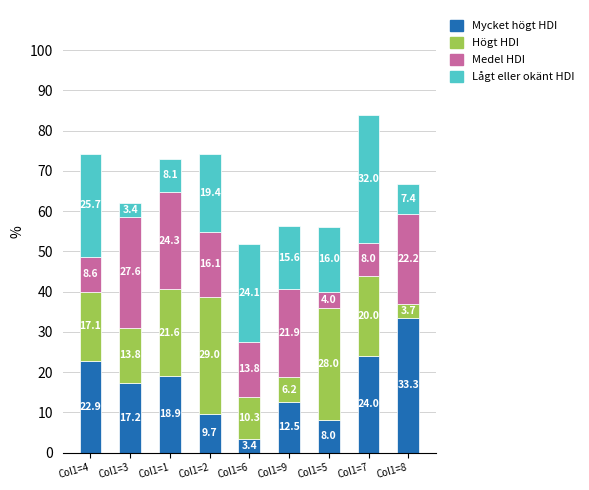

What is the average value of the Mycket högt HDI series?

16.7